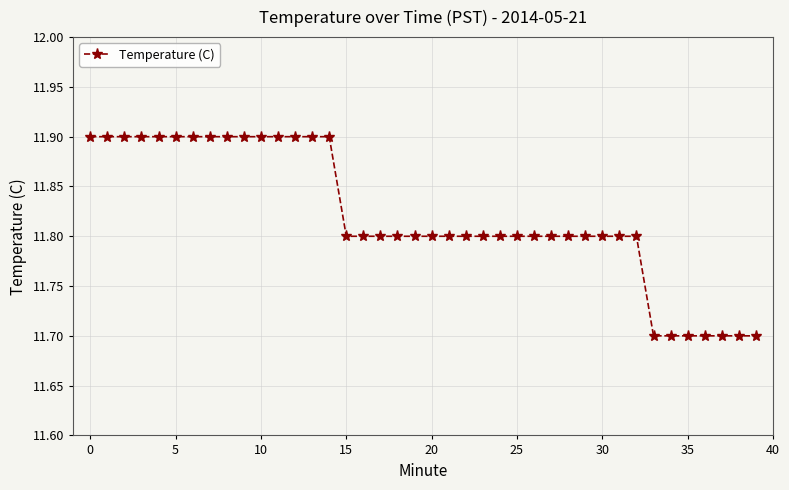

What is the greatest value displayed?

11.9